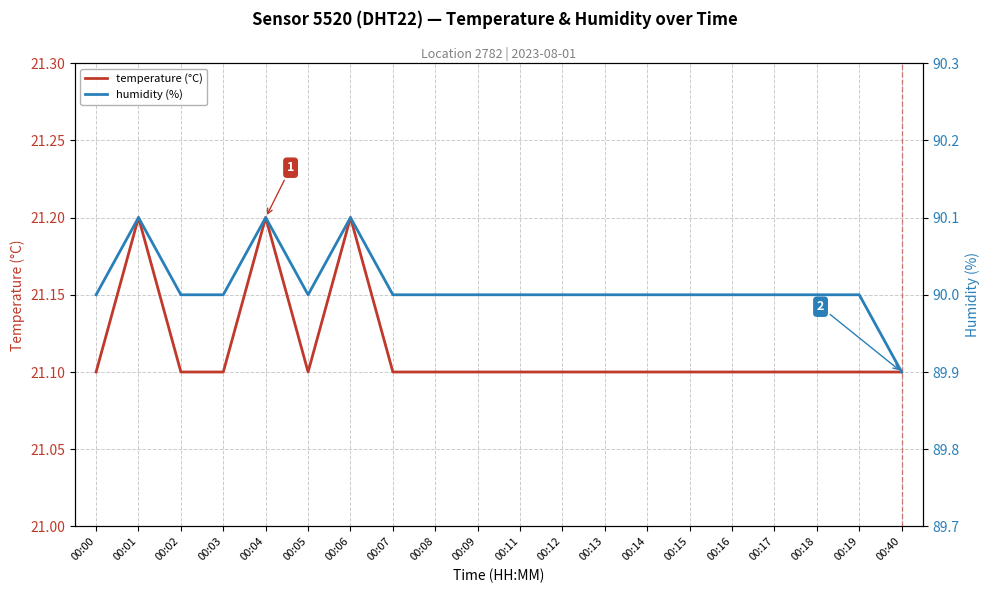

Is this an area chart (filled region under the line)?

No